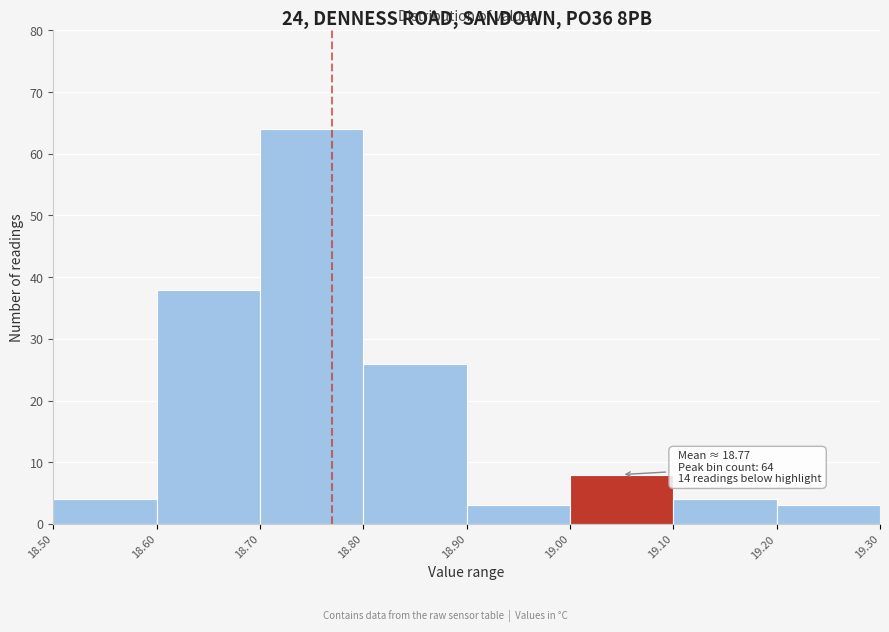

Which range on the x-axis has the tallest bar?

18.70 to 18.80